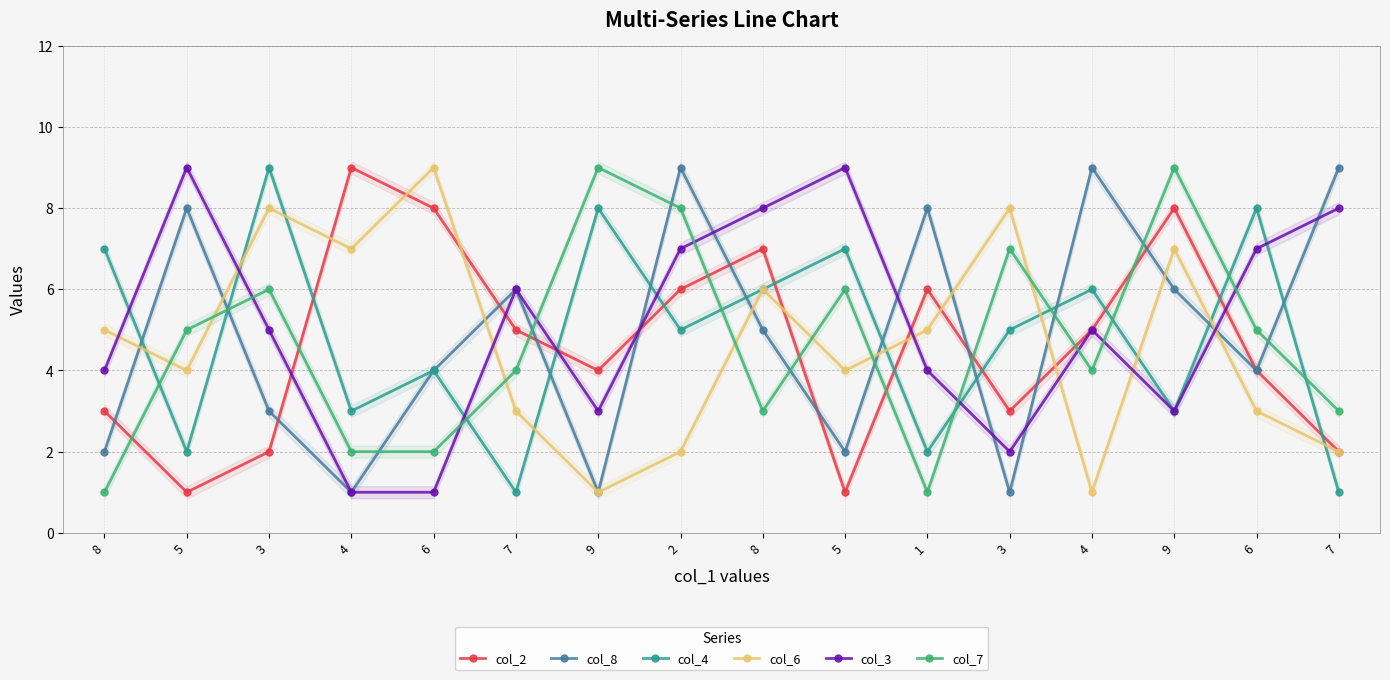

The value of col_4 at 9 is 11. True or false?

False